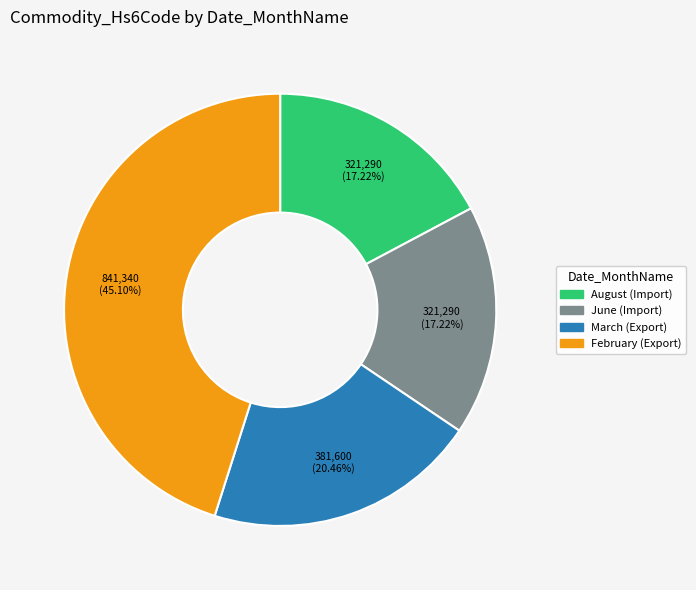

What percentage is the February (Export) slice, to the nearest percent?

45%